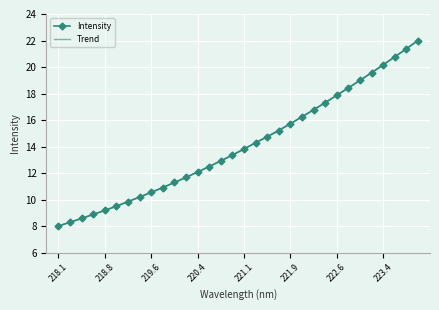

What is the highest value of the Trend series?

22.0